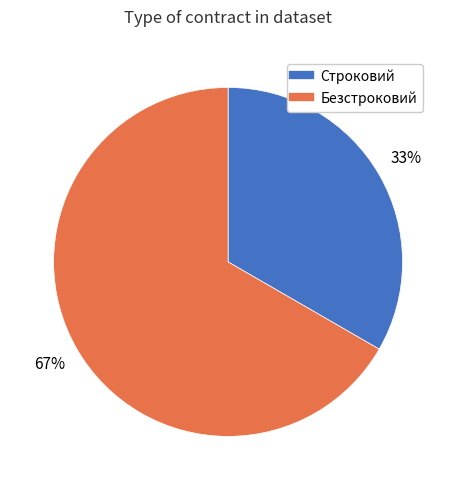

What is the ratio of the value at Безстроковий to the value at Строковий?

2.0